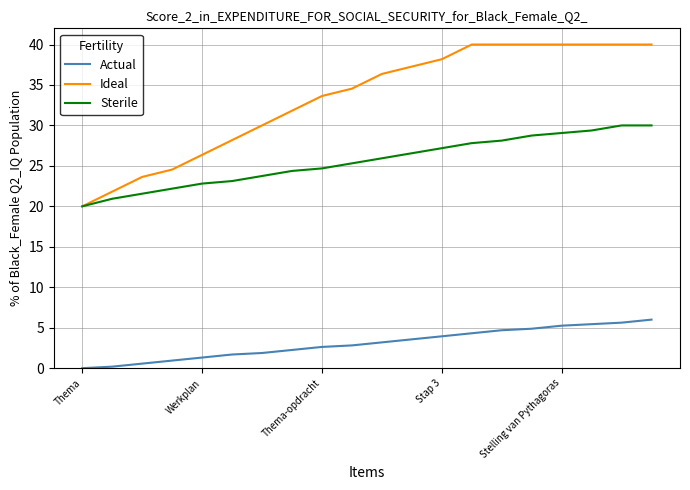

Rank the series by their average value, from highest to lowest.

Ideal, Sterile, Actual